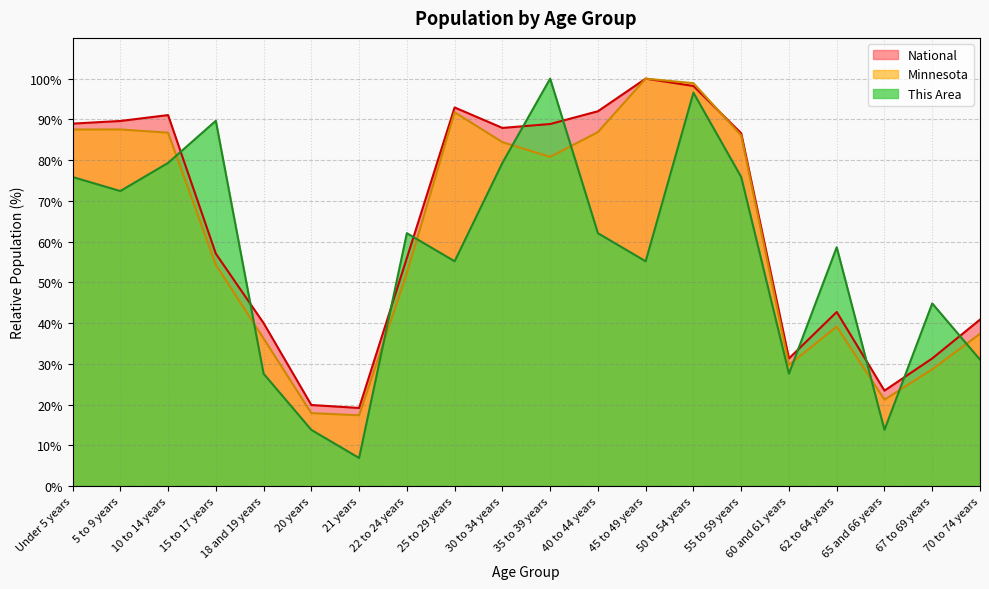

Read the Minnesota value at 21 years.

17.4